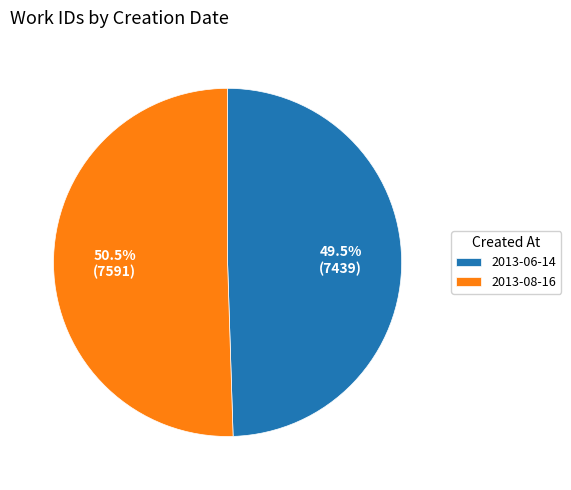

Does 2013-08-16 represent more than half of the total?

Yes